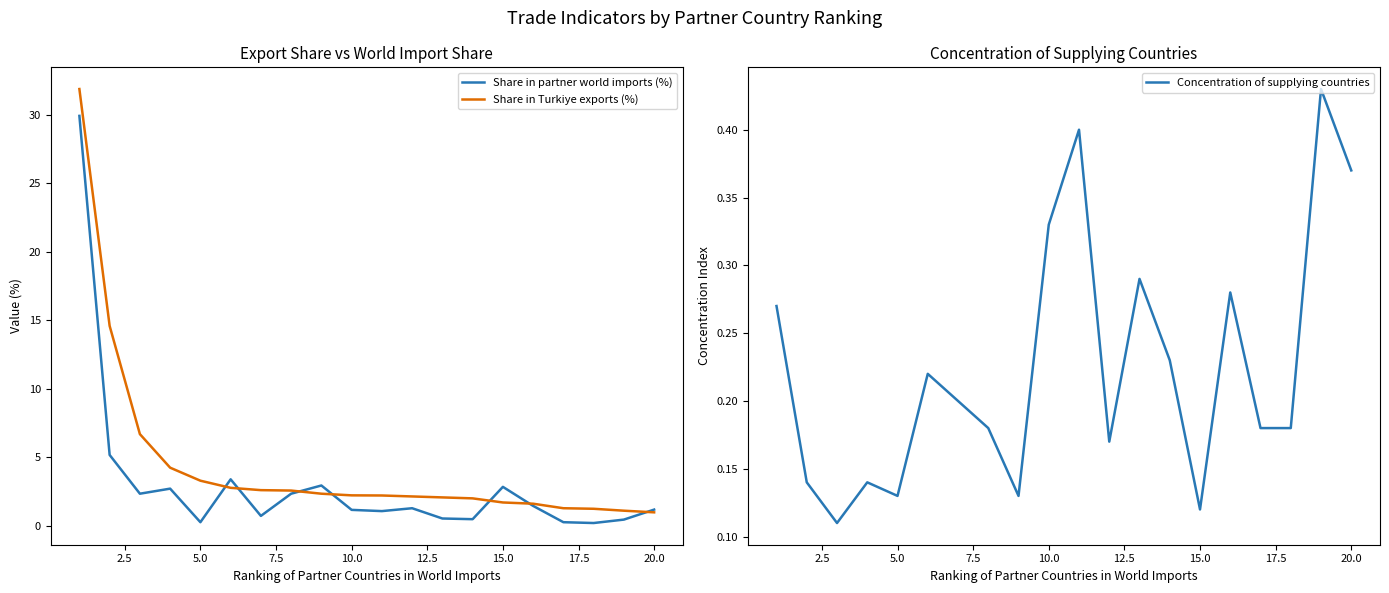

Which series has the largest total across all categories?

Share in Turkiye exports (%)